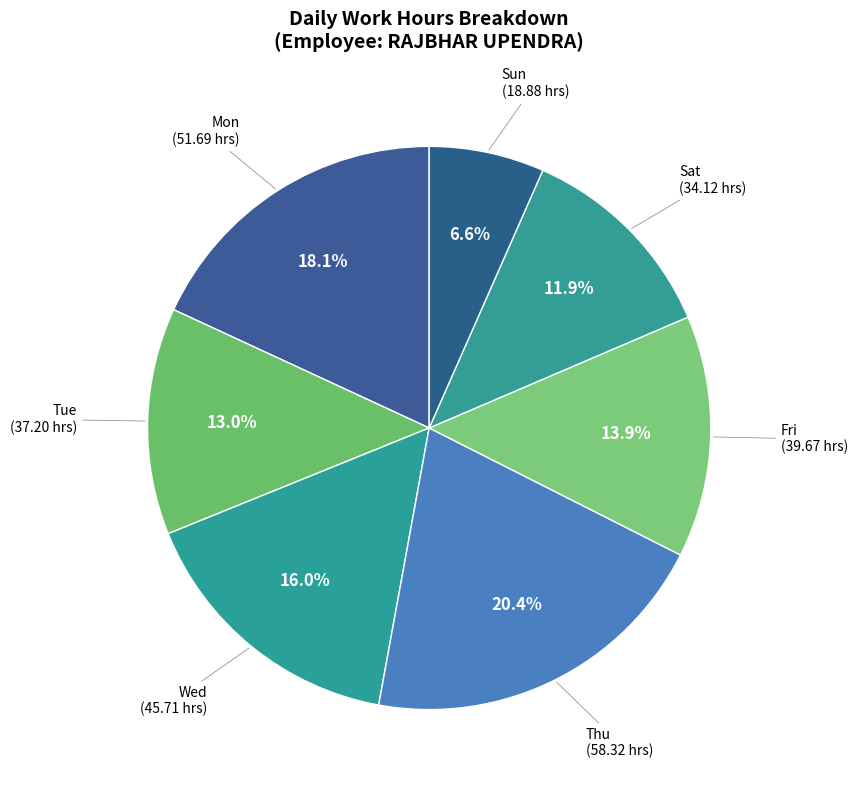

What percentage is NOT represented by Tue?

87.0%